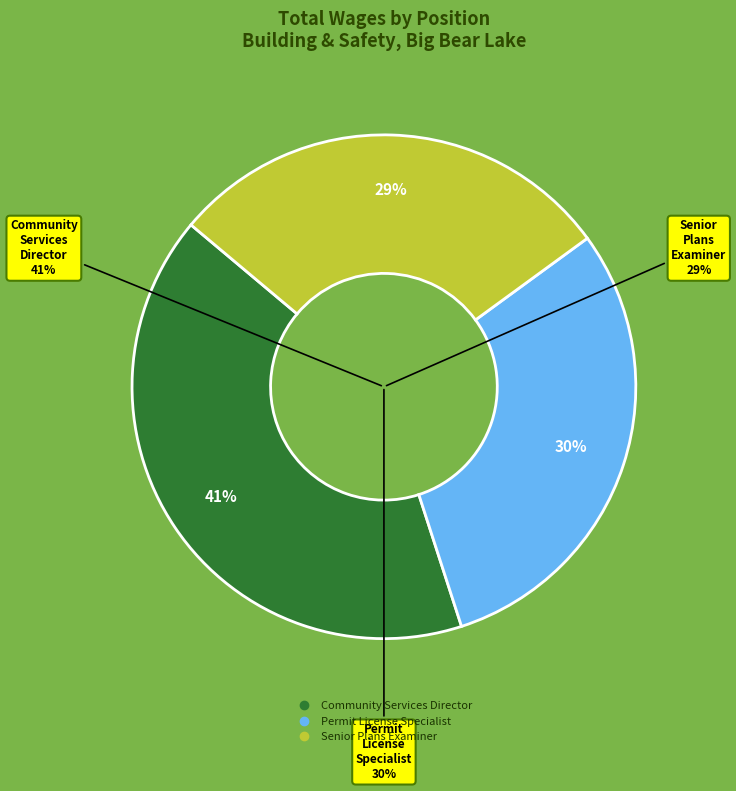

To the nearest percent, what portion does Senior Plans Examiner represent?

29%